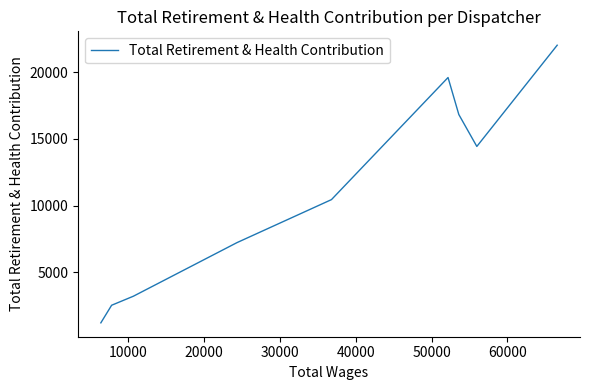

How many data points are less than 10450?

4